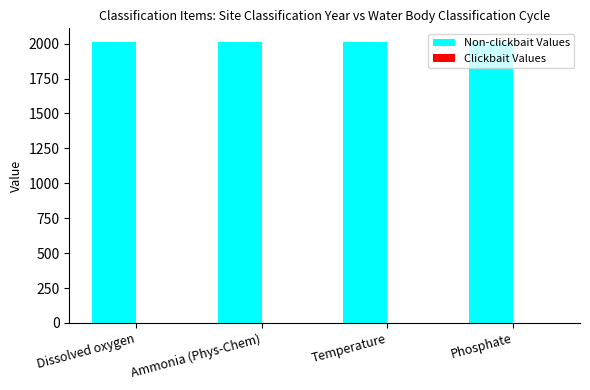

Which series has the largest total across all categories?

Non-clickbait Values